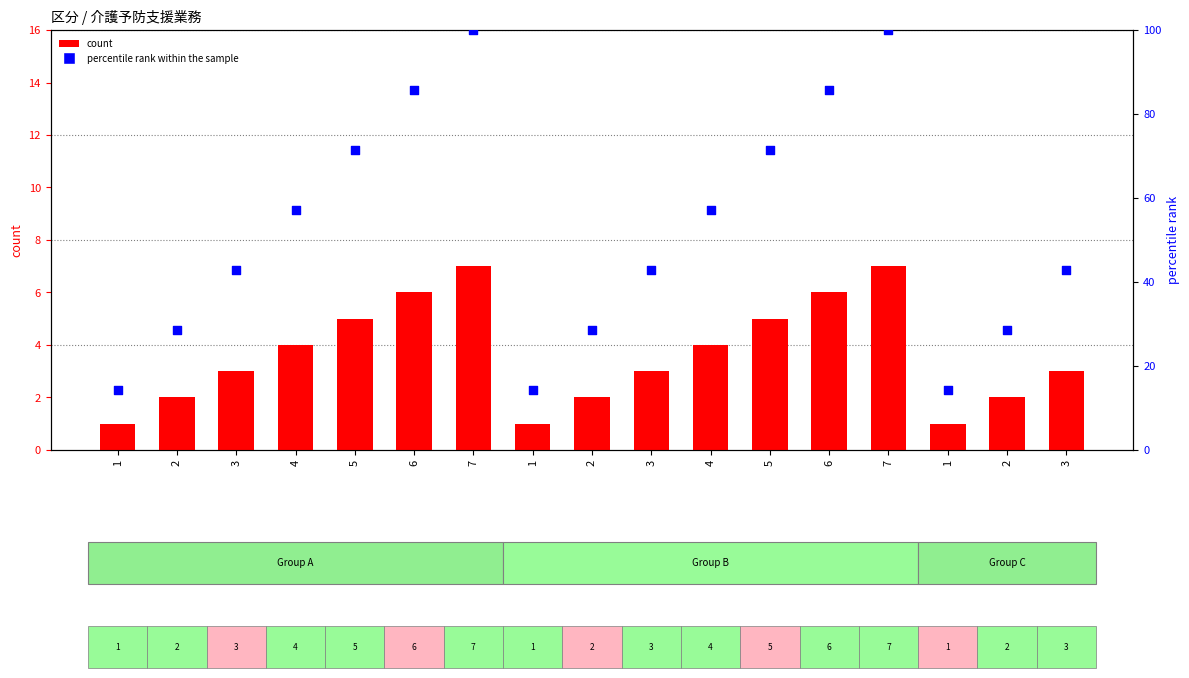

At how many categories does at least one series exceed 84?

4